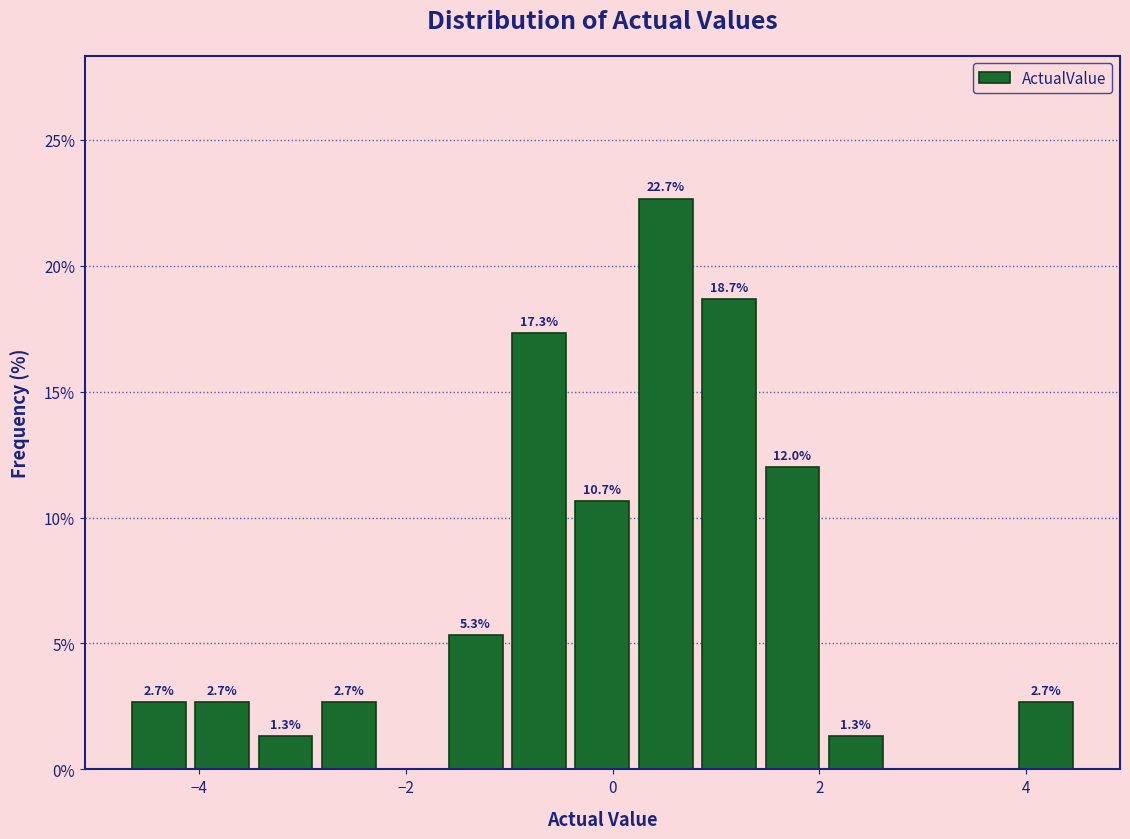

Around what value on the x-axis is the tallest bar? Give the approximate position of its centre, as read against the axis.

0.6